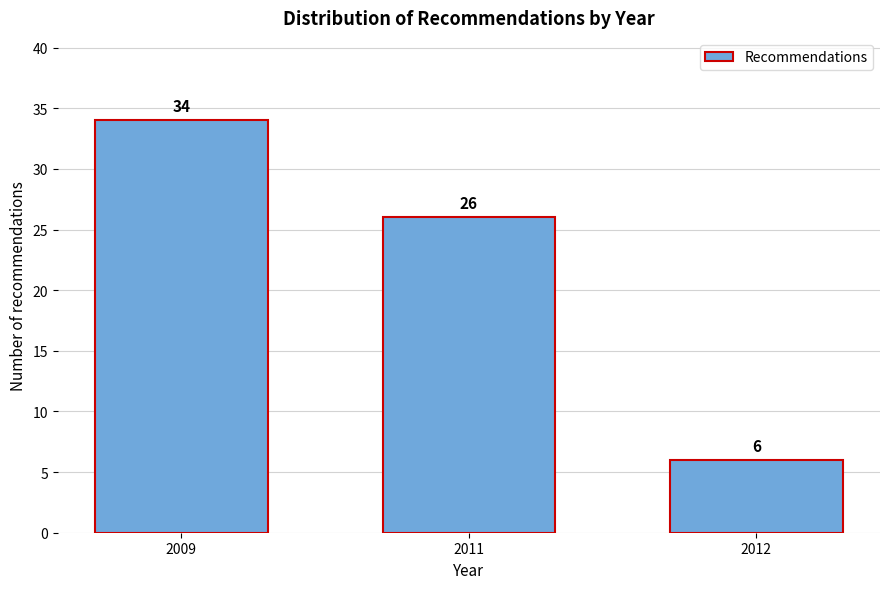

Reading right to left, list all the values displayed in this chart.

6	26	34